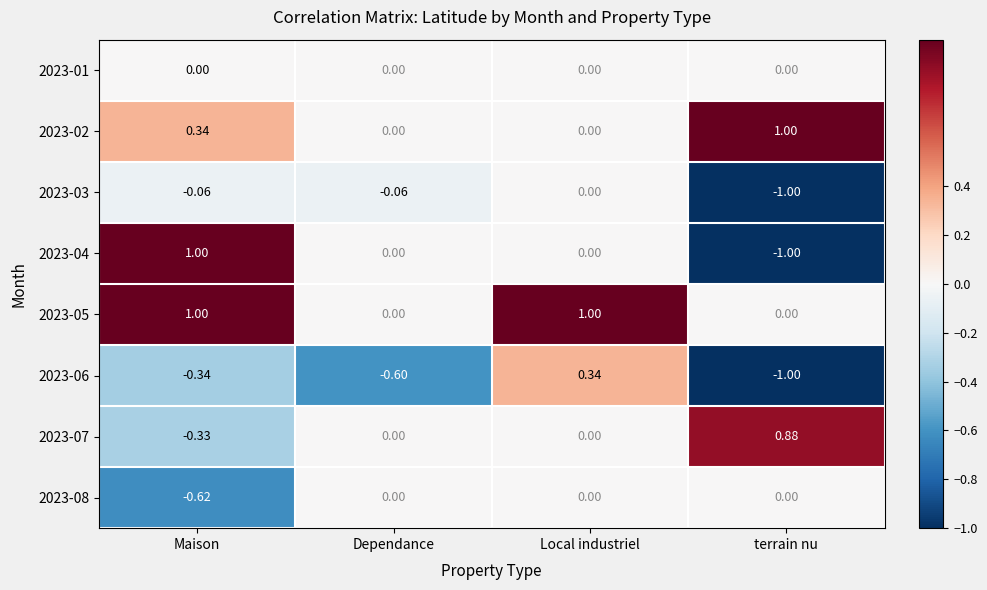

At which label does 2023-02 reach its peak?

terrain nu